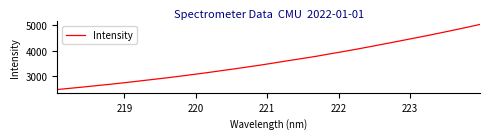

What is the difference between the maximum and minimum values?

2556.1